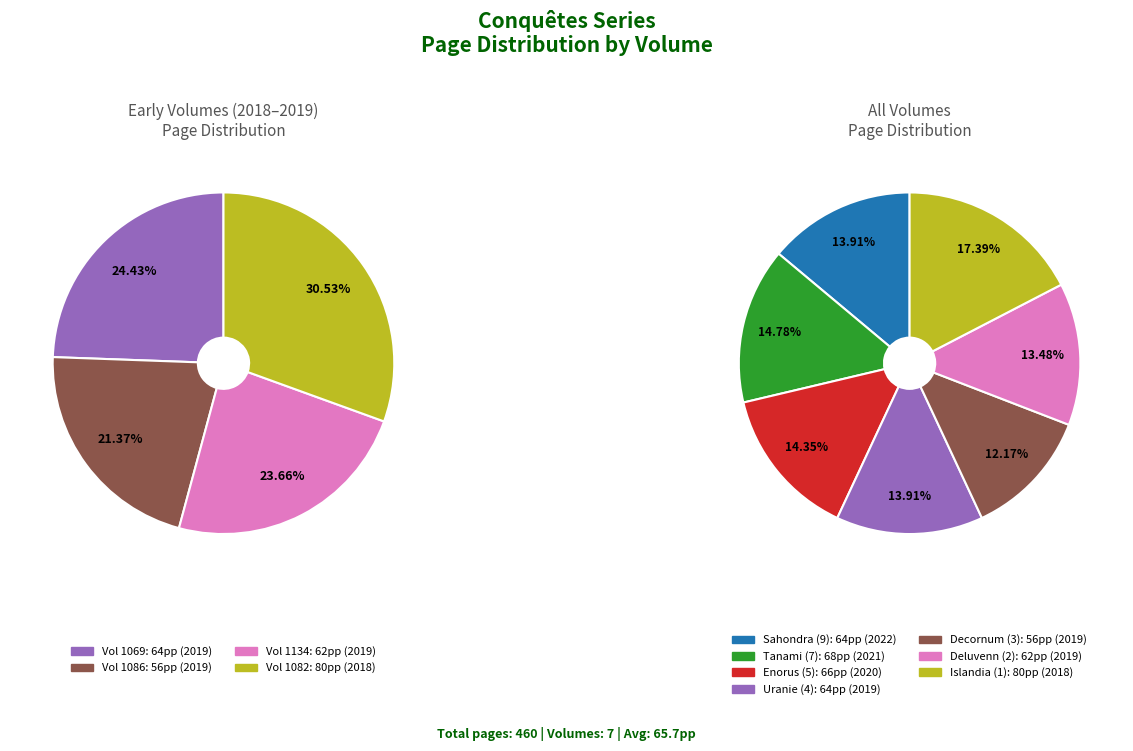

To the nearest percent, what is the combined percentage of Conquêtes 5 - Enorus and Conquêtes 4 - Uranie?

28%